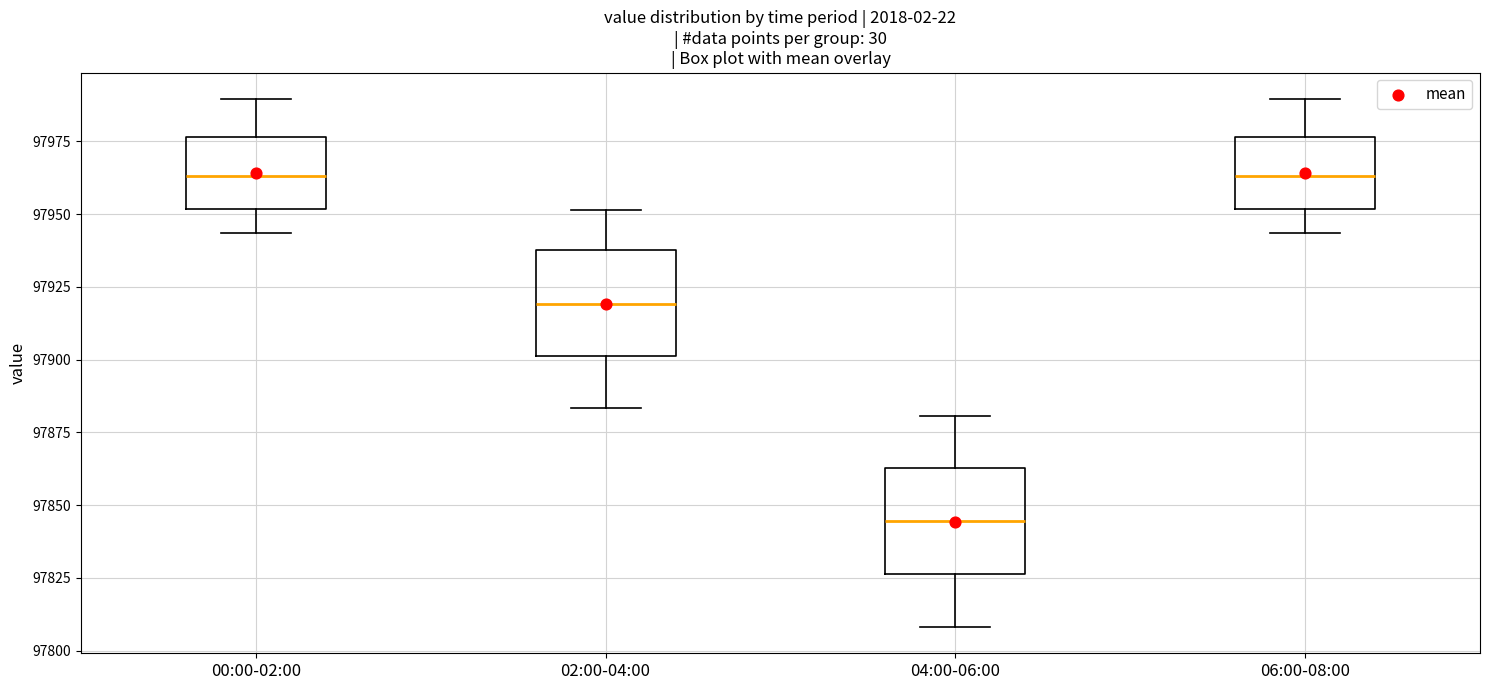

Reading left to right, transcribe this box plot: for each box, give where its median line is, the range the box spans, and where its two whiskers end, as read against the y-axis. The values are not printed on the chart, so give them approximately, as read against the axis.

00:00-02:00: median 97965, box 97950 to 97975, whiskers 97945 to 97990
02:00-04:00: median 97920, box 97900 to 97940, whiskers 97885 to 97950
04:00-06:00: median 97845, box 97825 to 97865, whiskers 97810 to 97880
06:00-08:00: median 97965, box 97950 to 97975, whiskers 97945 to 97990